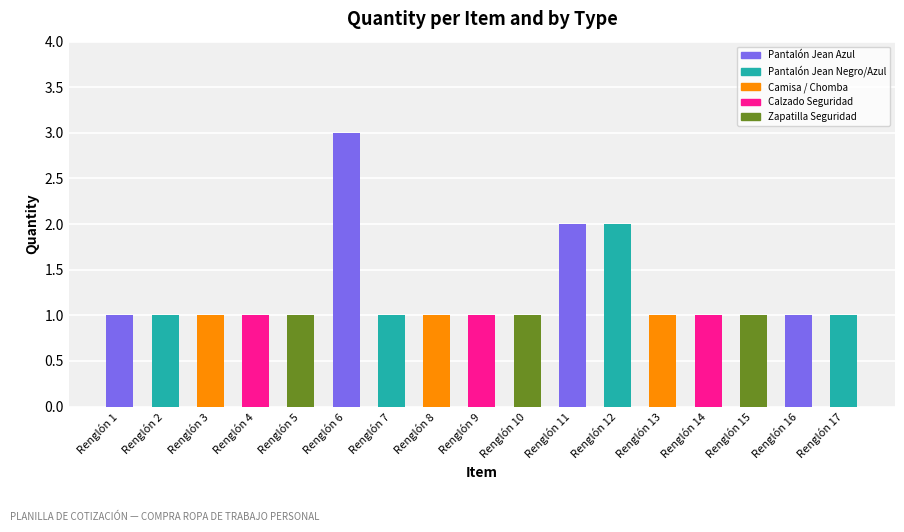

Which label corresponds to the smallest value in the chart?

Renglón 1